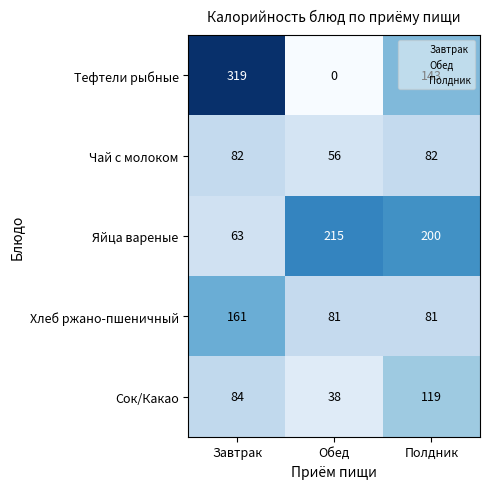

What is the lowest value of the Сок/Какао series?

38